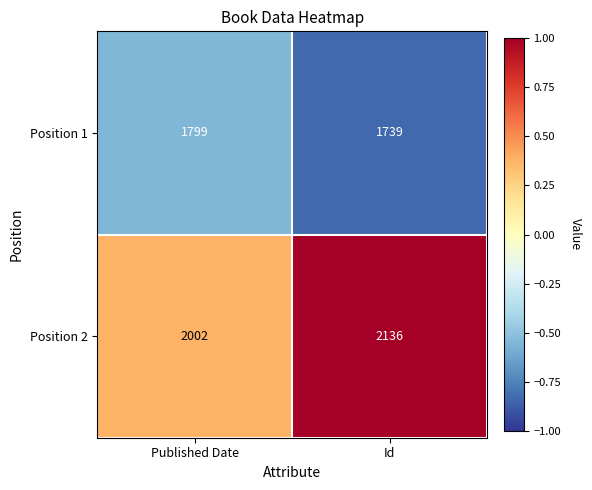

What is the difference between the Position 2 values at Published Date and Id?

134